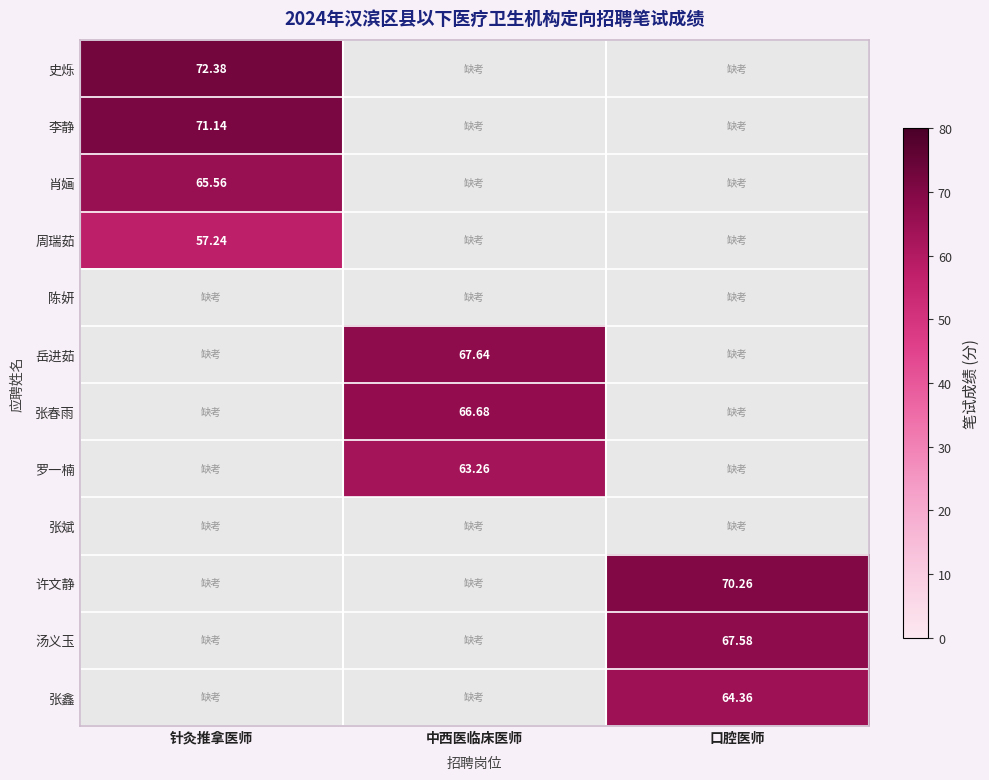

Which series has the largest total across all categories?

史烁